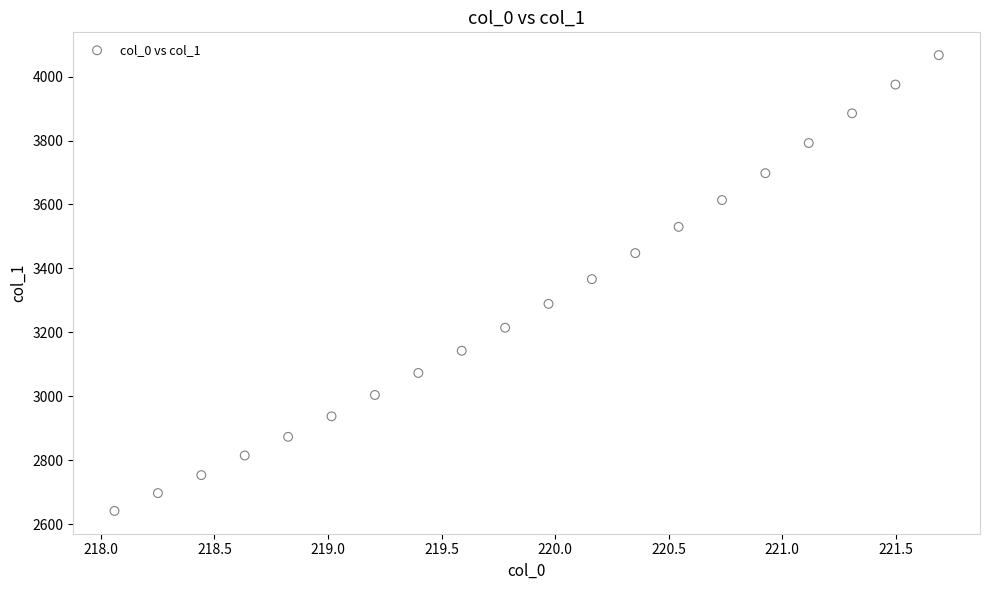

What is the range of Y values (max minus min)?

1426.2